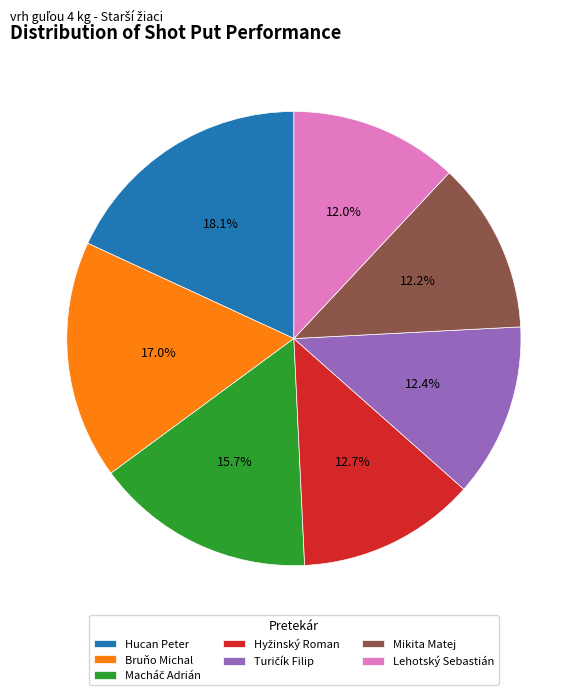

Which category has the biggest portion of the pie?

Hucan Peter